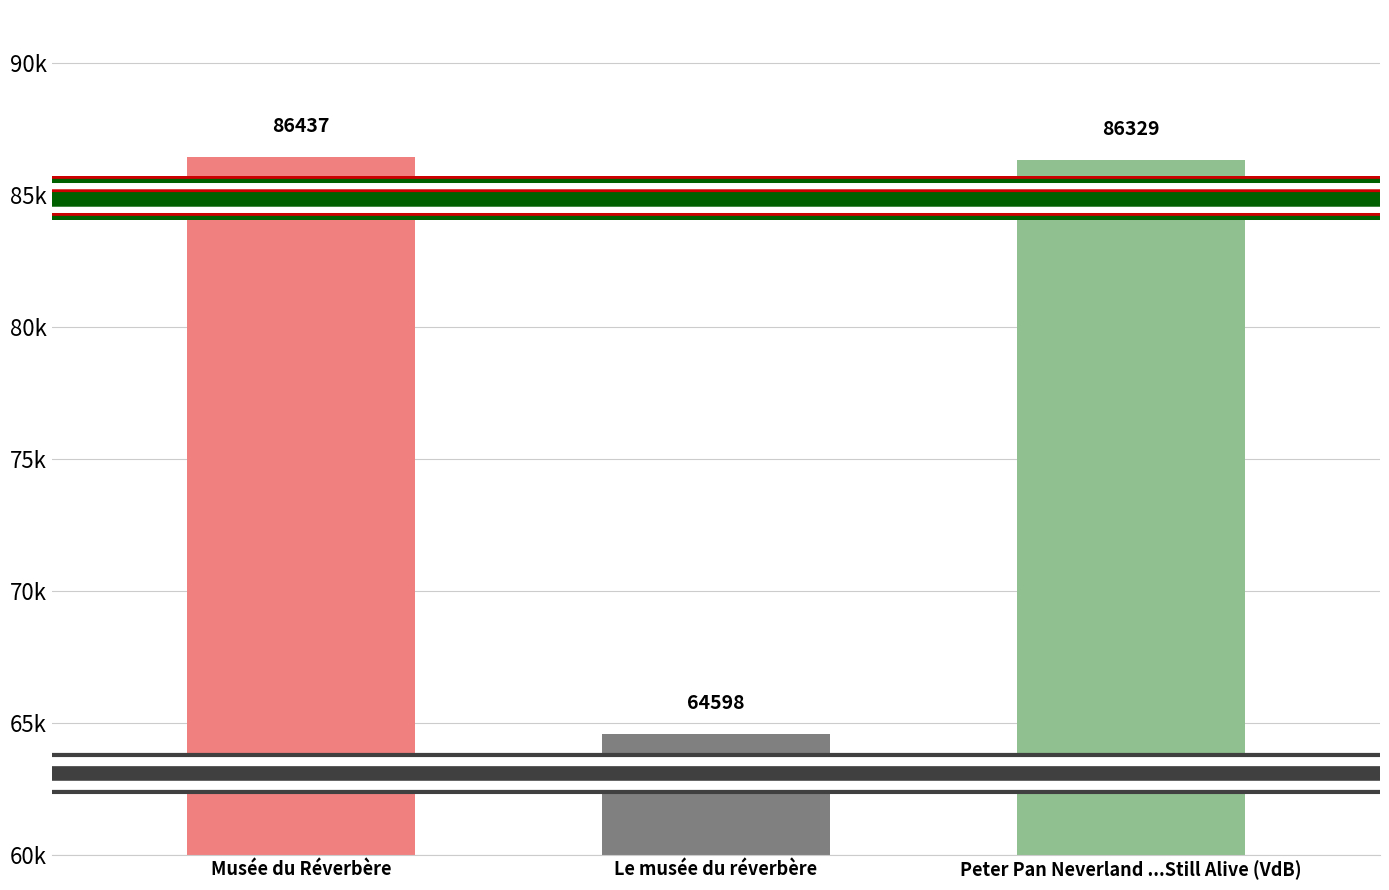

What is the ratio of the value at Musée du Réverbère to the value at Le musée du réverbère?

1.3